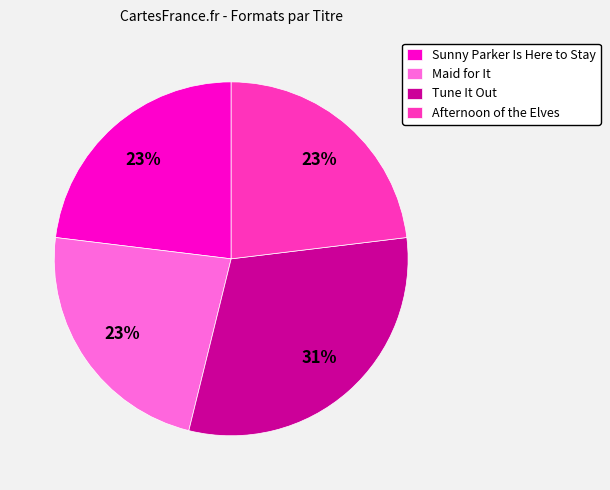

Is Afternoon of the Elves the majority of the pie?

No